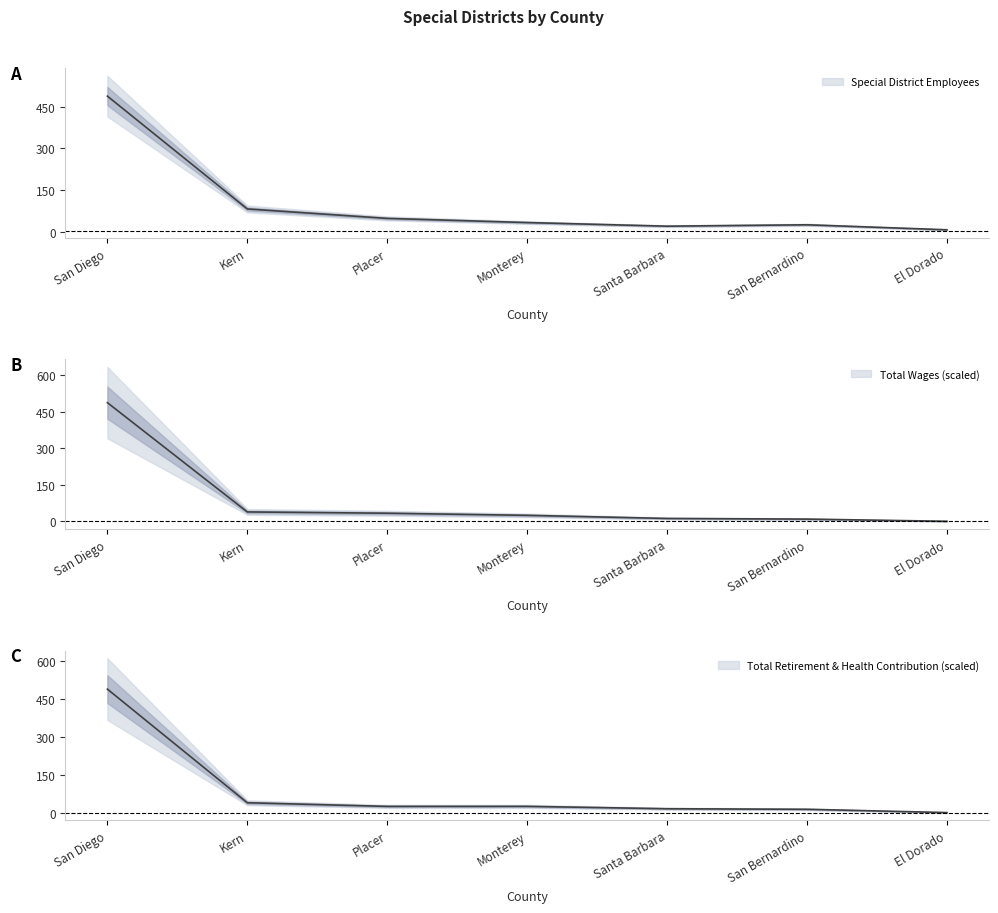

What is the difference between the highest and lowest values at El Dorado?

7.0